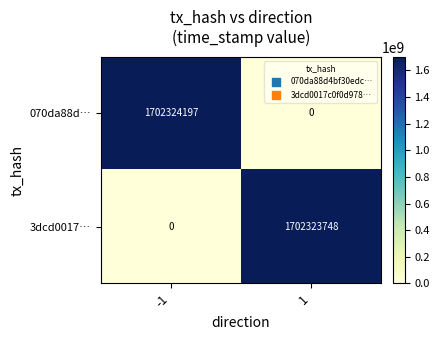

What is the difference between the highest and lowest values at 1?

1702323748